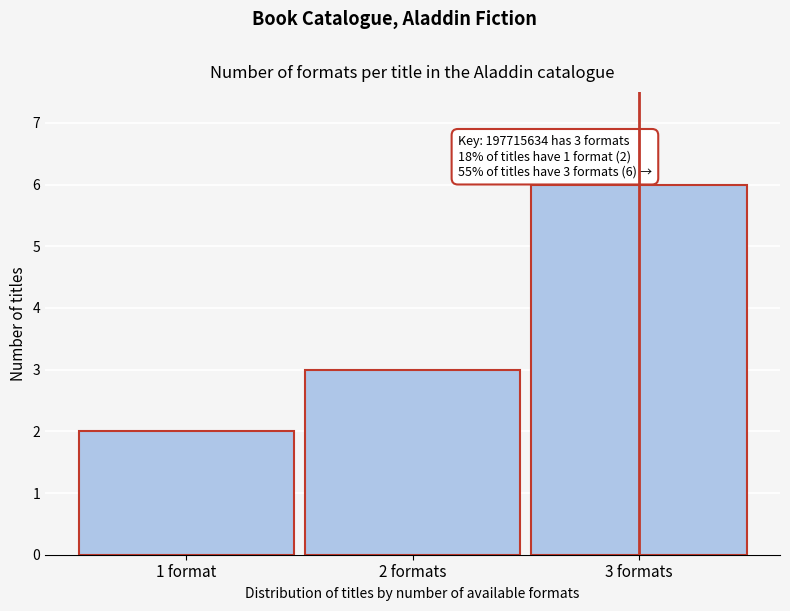

Reading right to left, list all the values displayed in this chart.

6	3	2